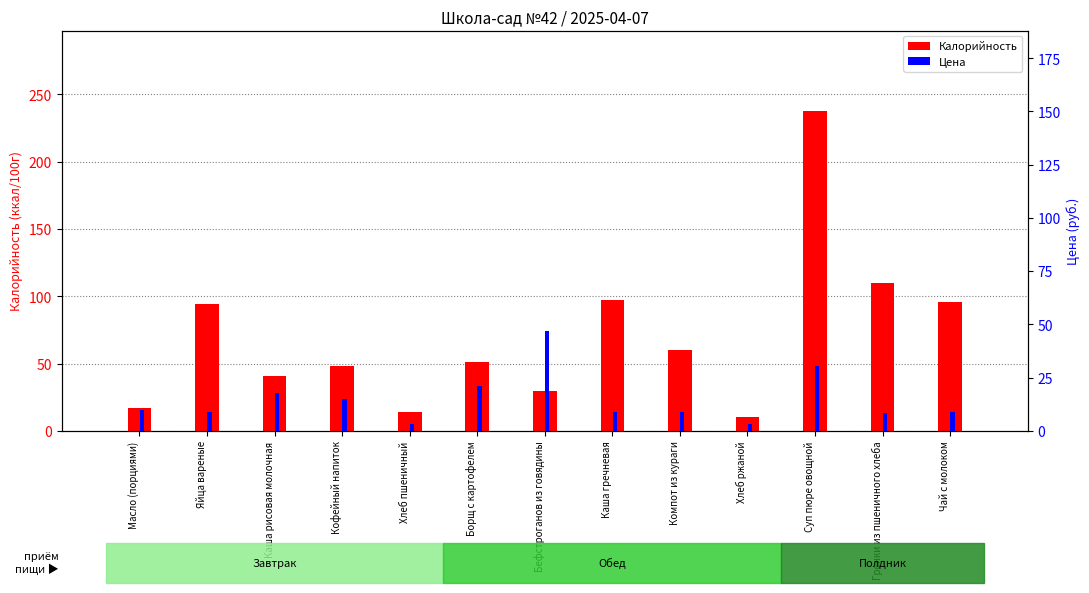

Rank the categories by Калорийность value from lowest to highest.

Хлеб ржаной, Хлеб пшеничный, Масло (порциями), Бефстроганов из говядины, Каша рисовая молочная, Кофейный напиток, Борщ с картофелем, Компот из кураги, Яйца вареные, Чай с молоком, Каша гречневая, Гренки из пшеничного хлеба, Суп пюре овощной